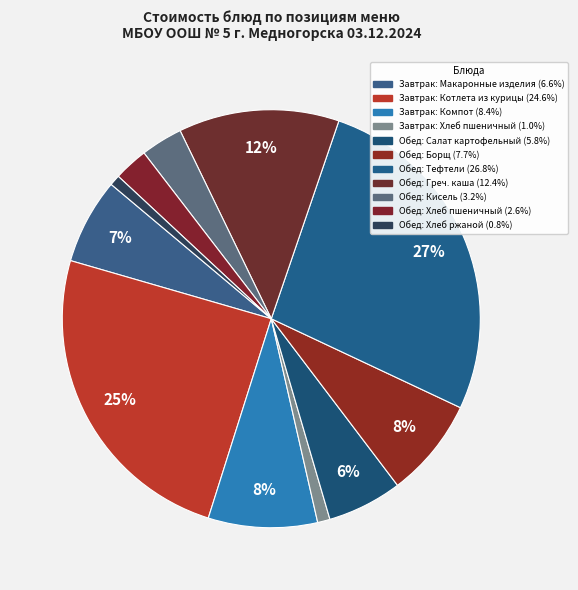

How many segments does this pie chart have?

11